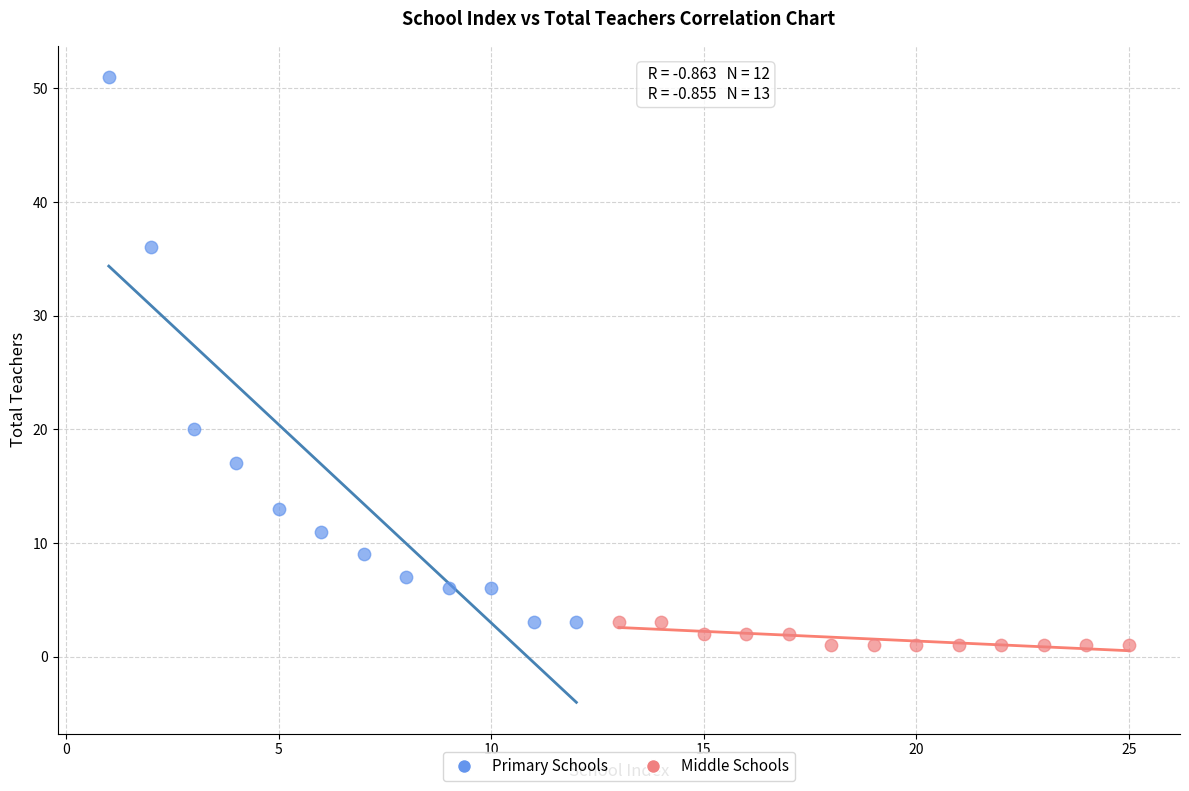

Which series reaches the maximum Y coordinate?

Primary Schools